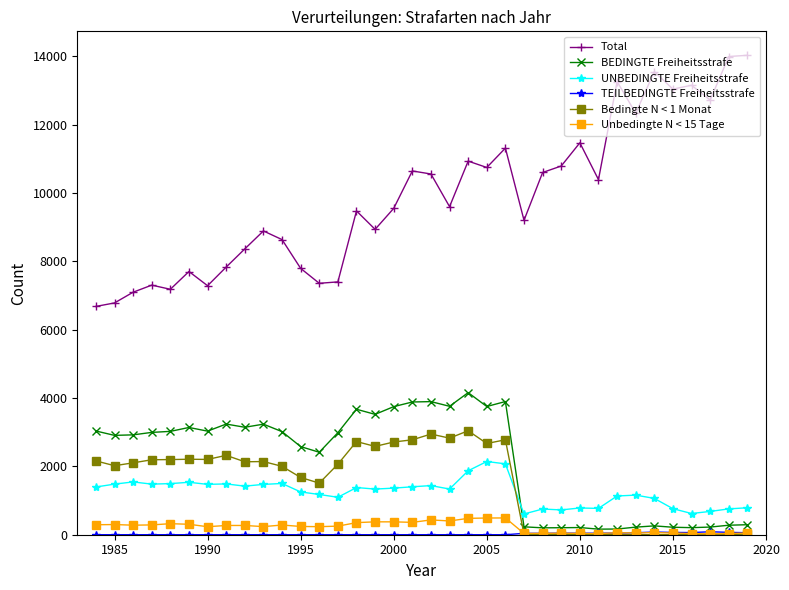

What is the maximum value for UNBEDINGTE Freiheitsstrafe?

2143